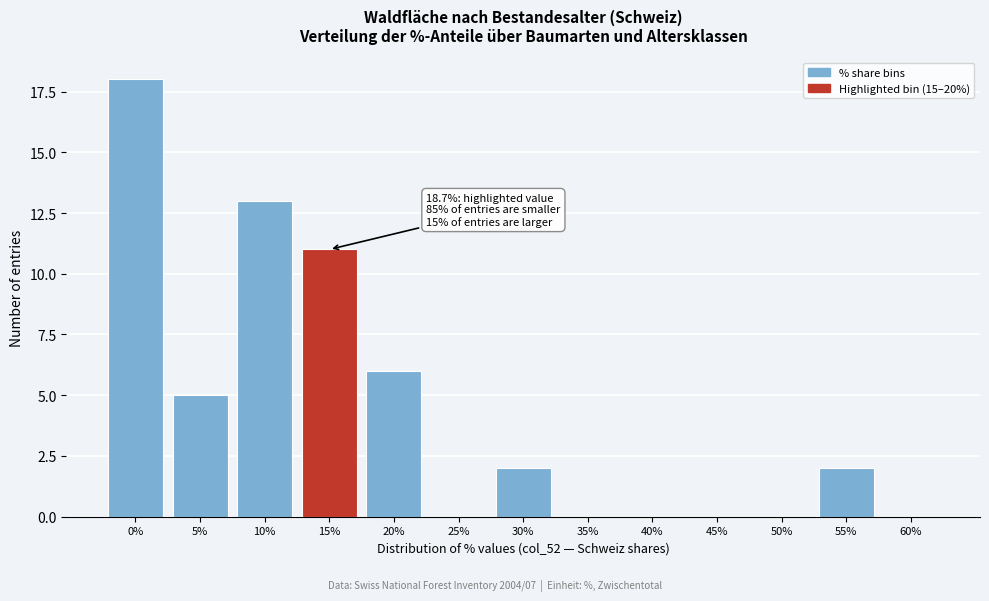

Reading left to right, transcribe all the data shown in this chart.

0%=18	5%=5	10%=13	15%=11	20%=6	25%=0	30%=2	35%=0	40%=0	45%=0	50%=0	55%=2	60%=0